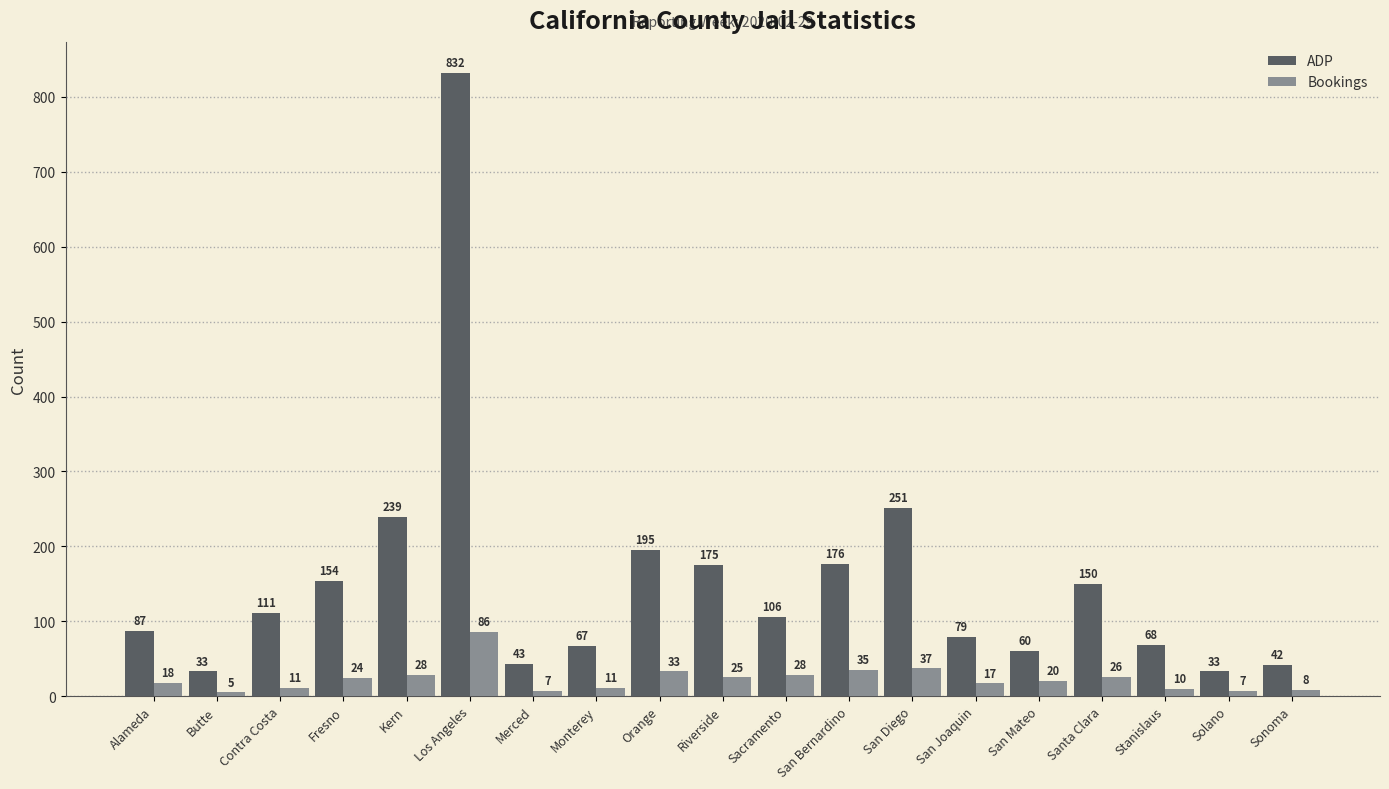

What is the label of the 8th bar from the right?

San Bernardino